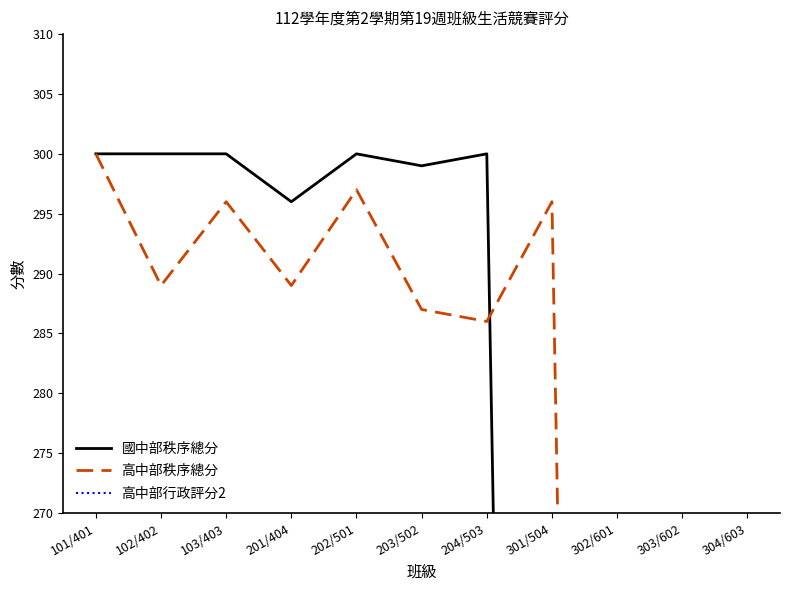

True or false: 高中部行政評分2 has more than 2 points higher than both neighbors.

False